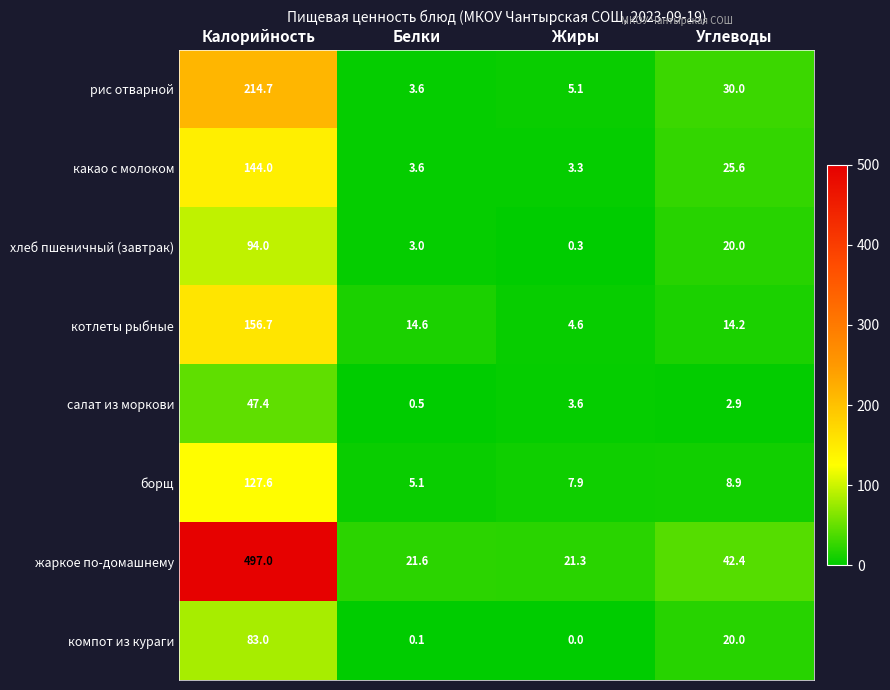

What is the difference between the highest and lowest values at Белки?

21.5